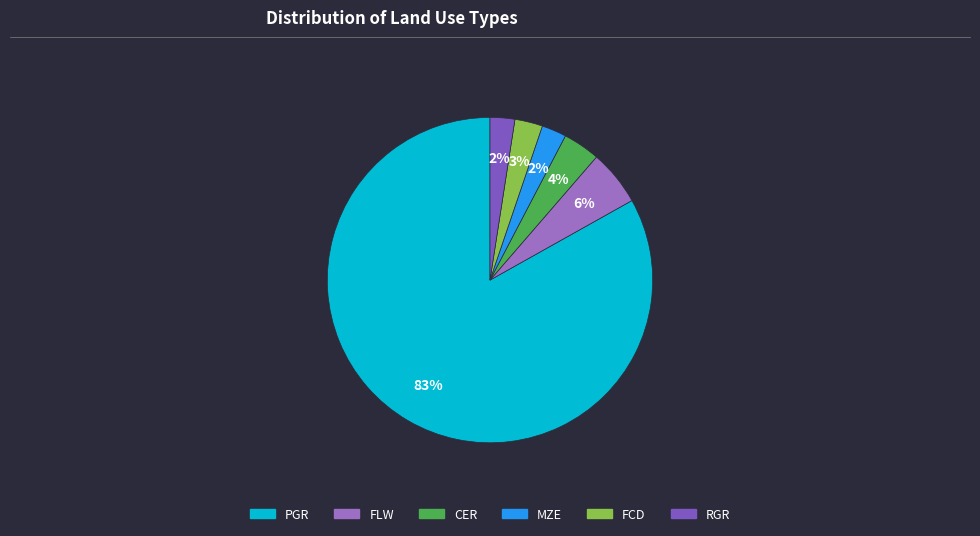

How much of the chart is everything except MZE?

97.5%